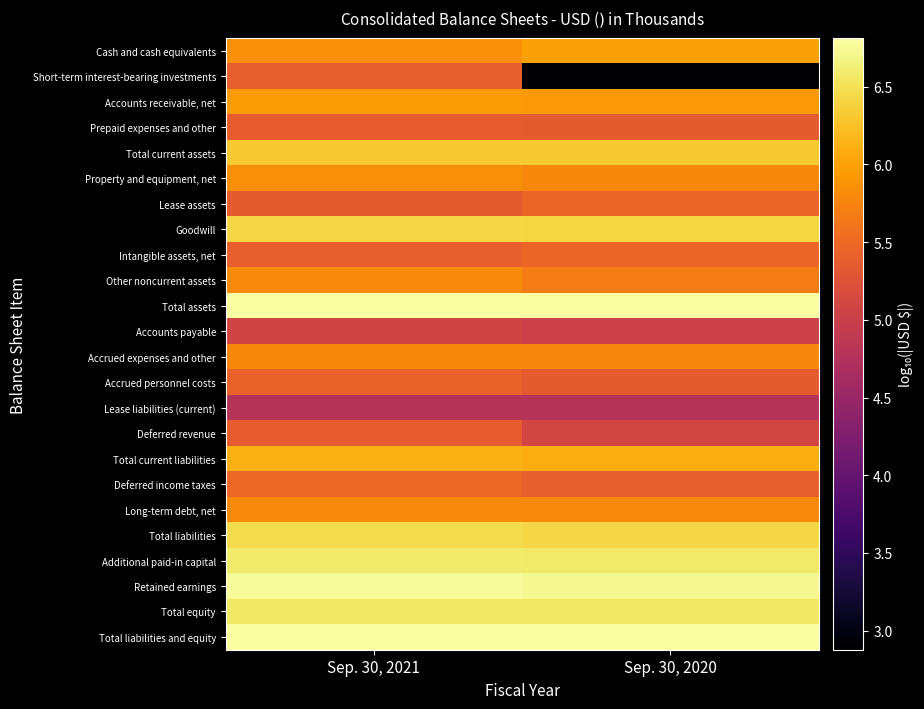

How many series are shown in this chart?

24